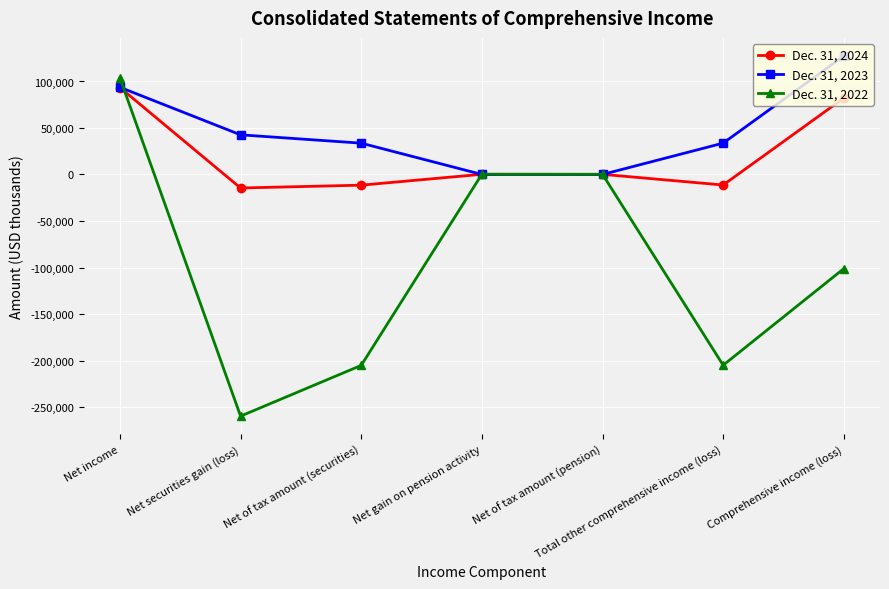

What position from the right is Comprehensive income (loss)?

1